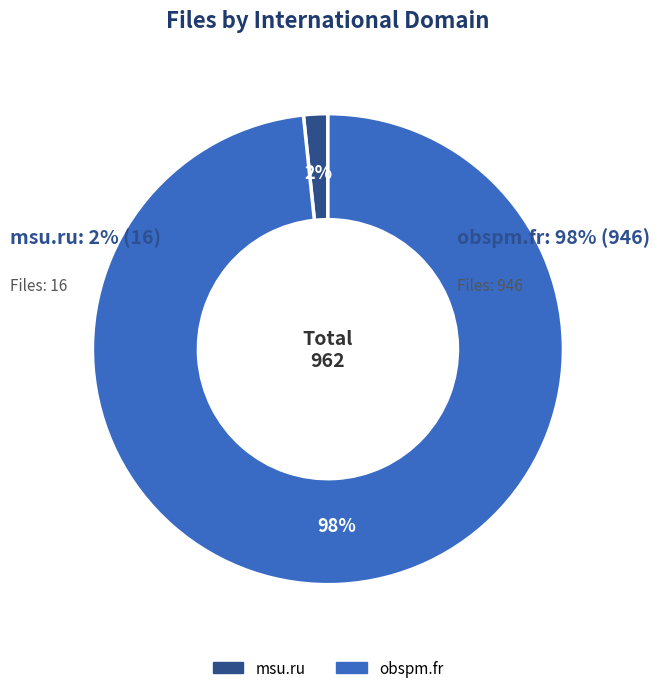

Which category has the smallest portion of the pie?

msu.ru